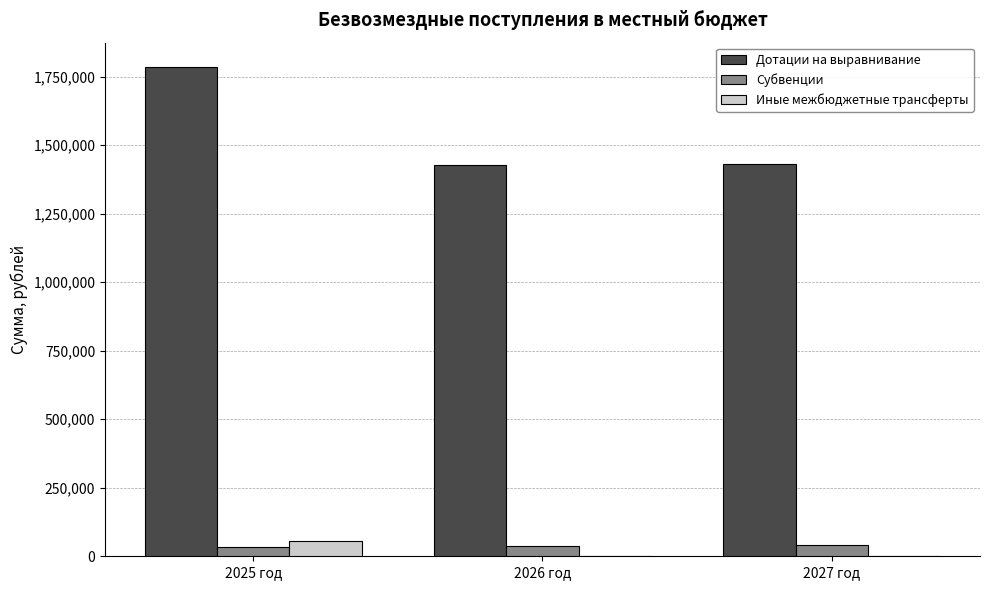

The value of Субвенции at 2026 год is 38583.0. True or false?

True